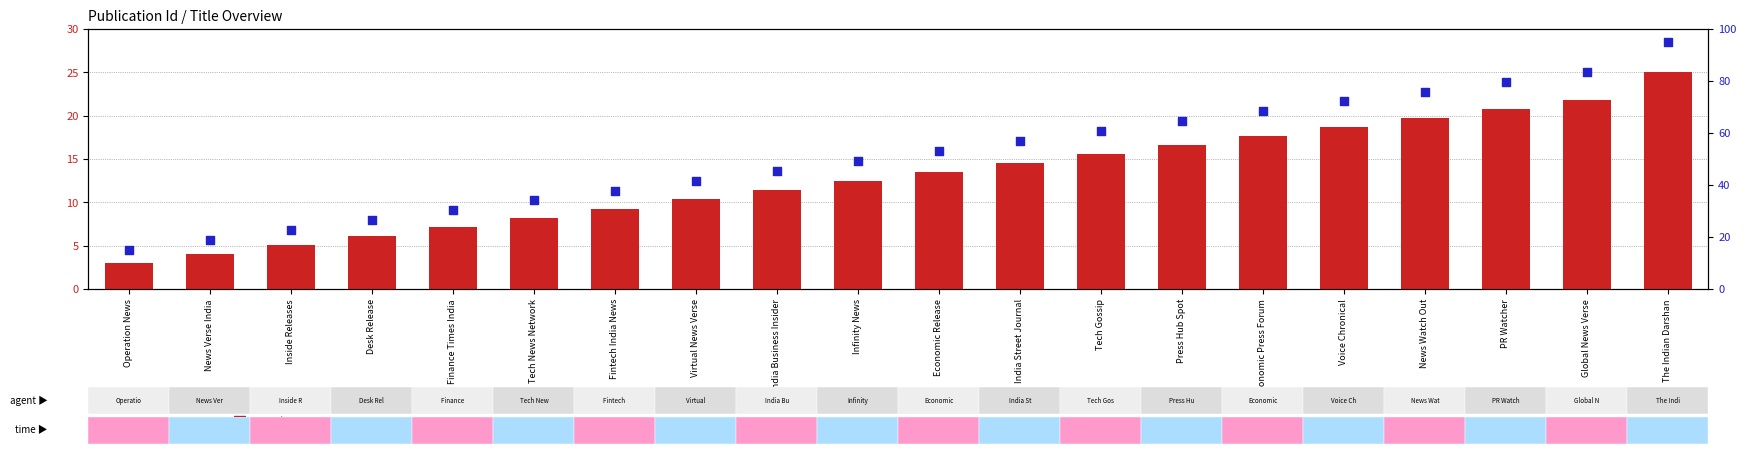

Is the value of percentile rank within the sample at The Indian Darshan greater than the value of count at News Verse India?

Yes